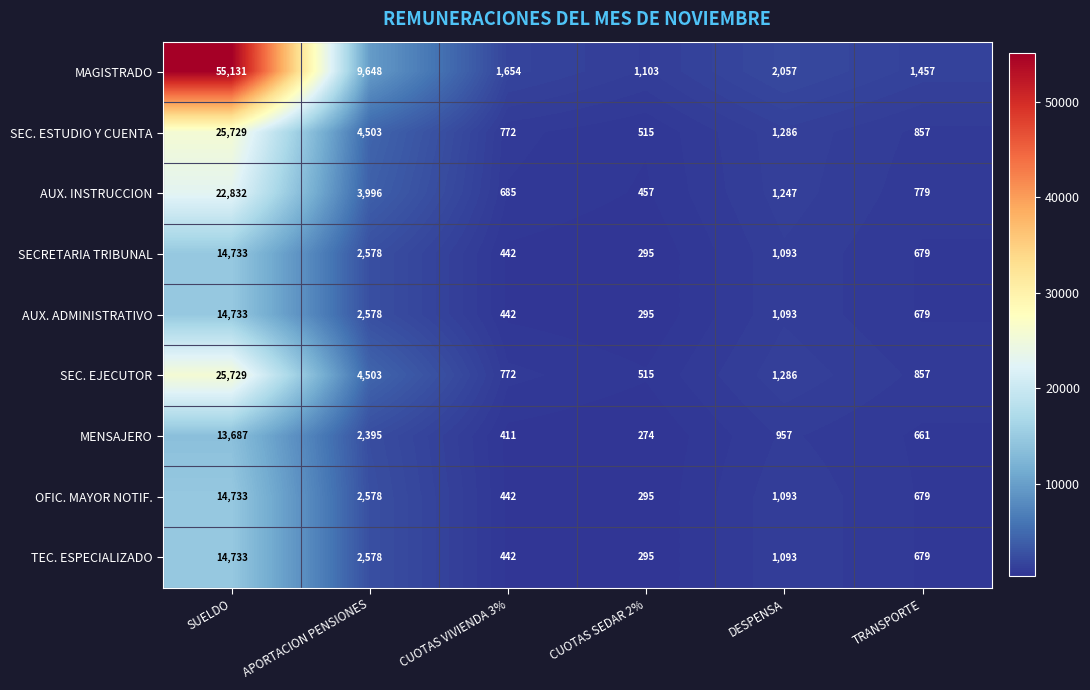

What is the total value across all series at CUOTAS VIVIENDA 3%?

6062